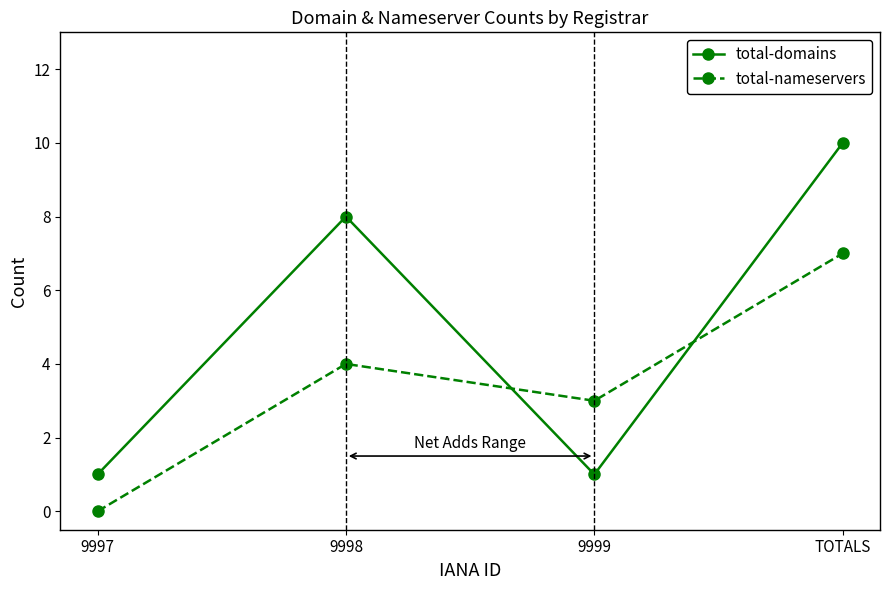

At which category does total-nameservers reach its first local valley?

9999